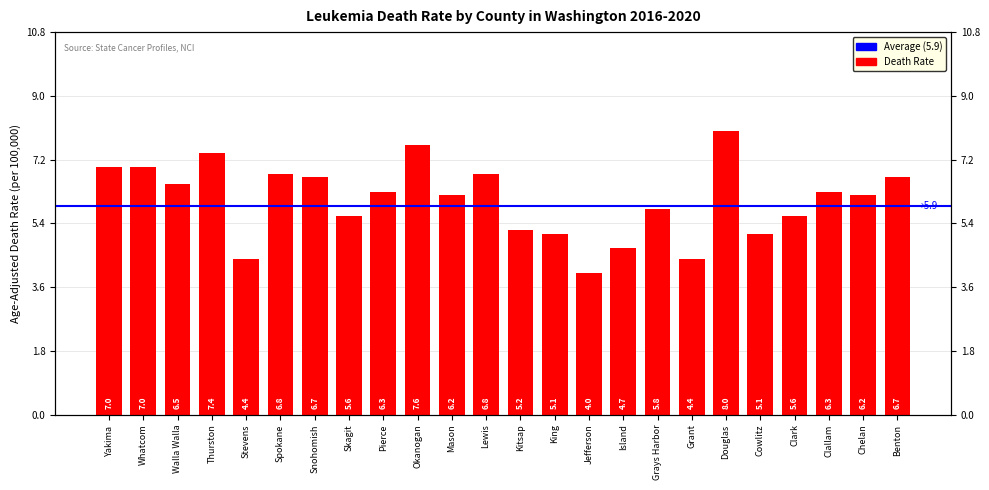

What is the greatest value displayed?

8.0